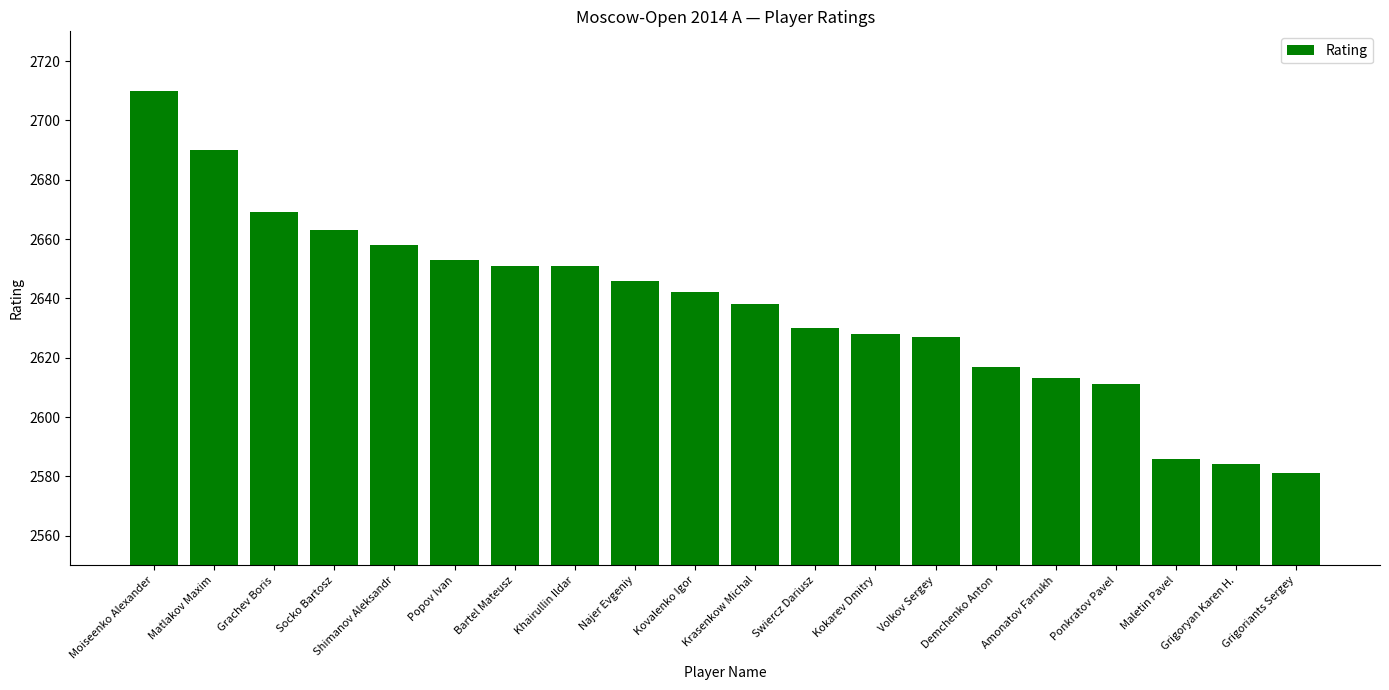

Which category has the highest value across all series?

Moiseenko Alexander